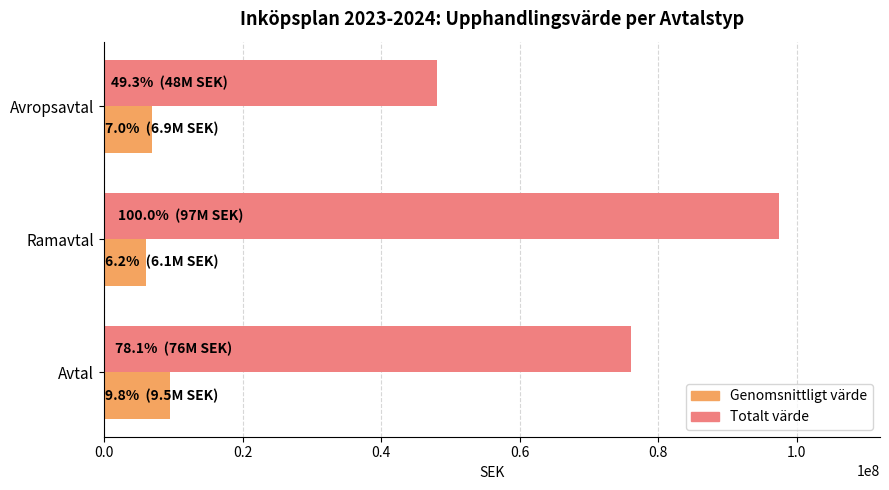

What is the minimum value shown in the chart?

6087500